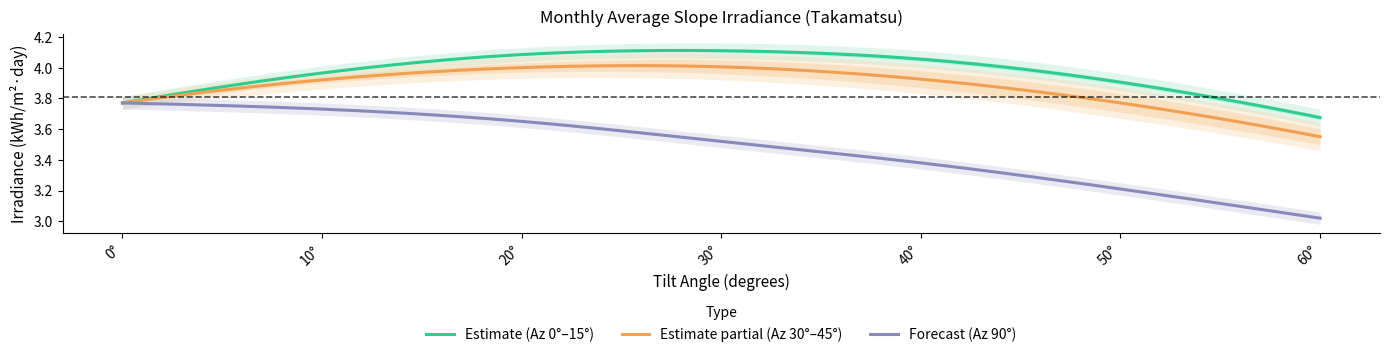

True or false: Azimuth 90 and Azimuth 15 cross at least once.

False